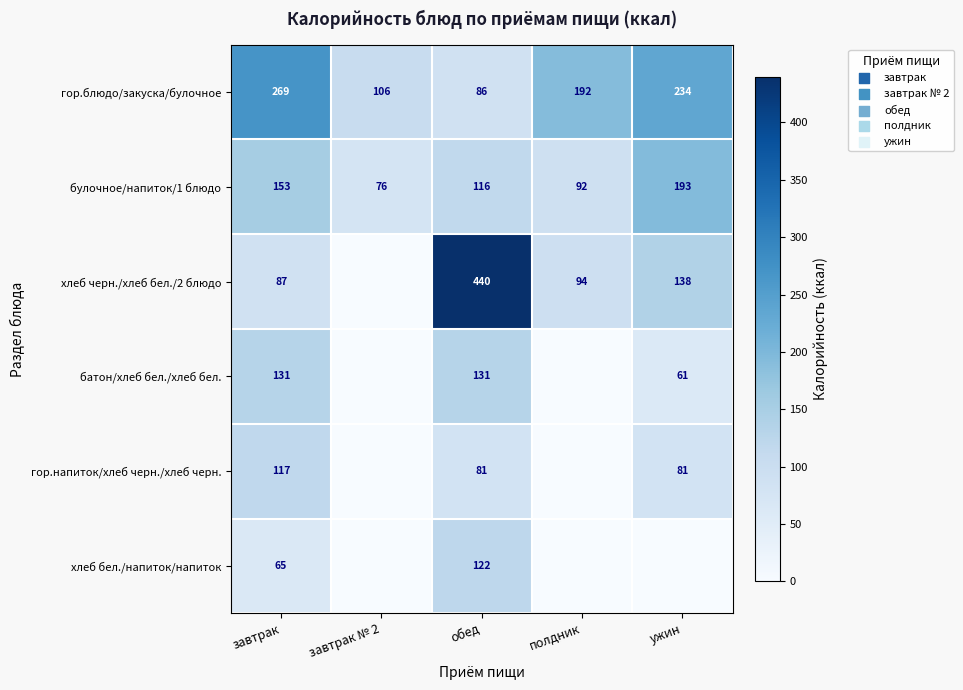

Rank the categories by булочное/напиток/1 блюдо value from highest to lowest.

ужин, завтрак, обед, полдник, завтрак № 2